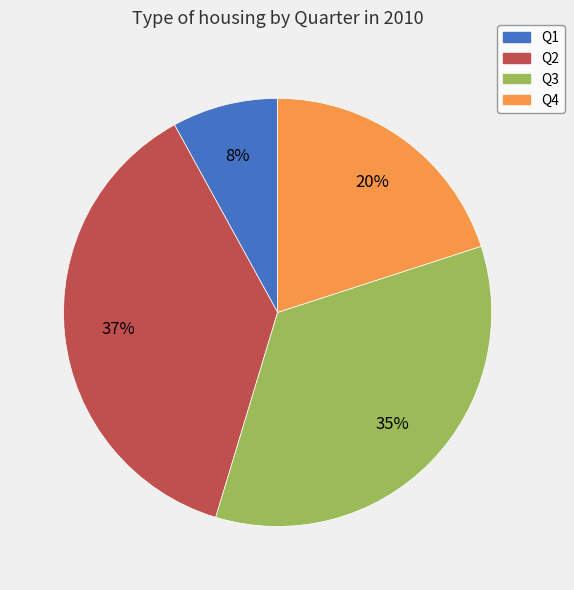

Is it true that Q4 is 20% of the pie?

True